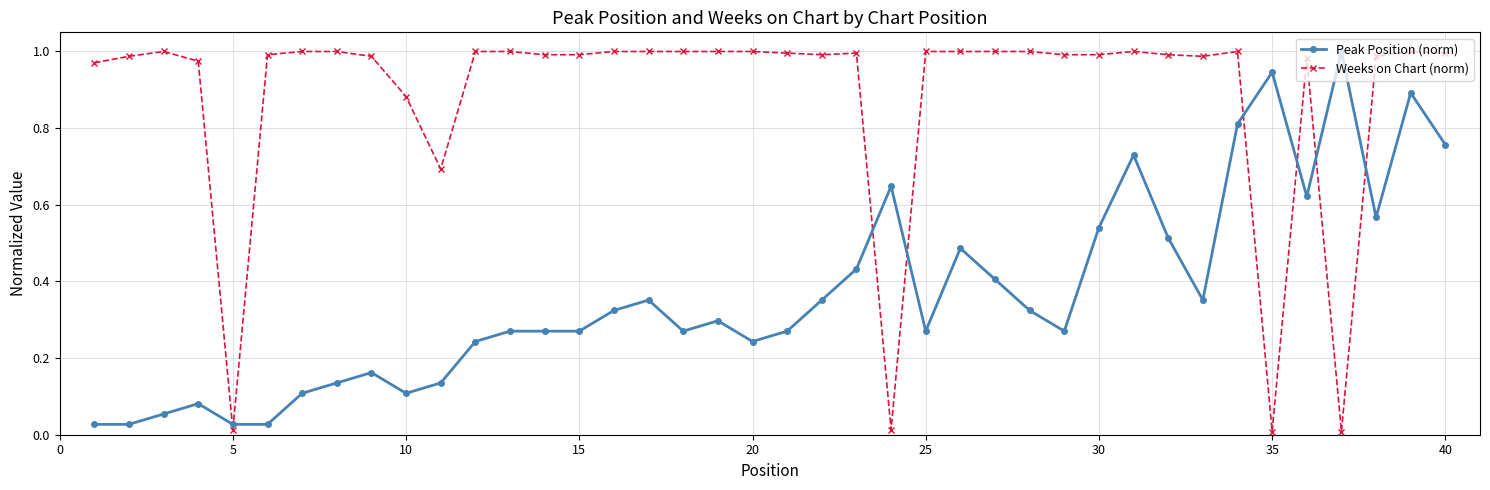

Which series has the largest range (max minus min)?

Weeks on Chart (norm)